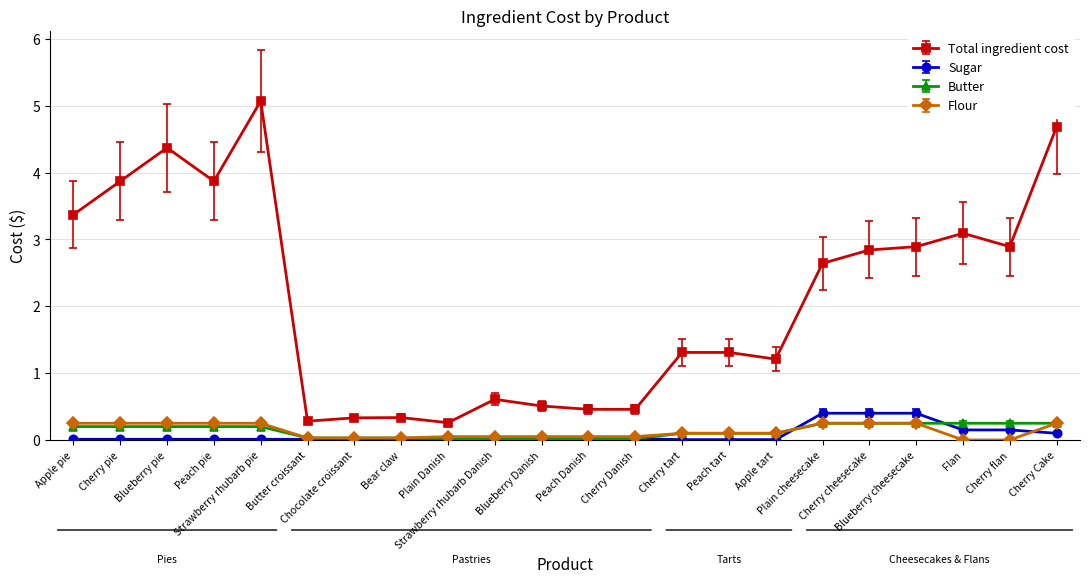

True or false: Total ingredient cost and Butter intersect in this chart.

False